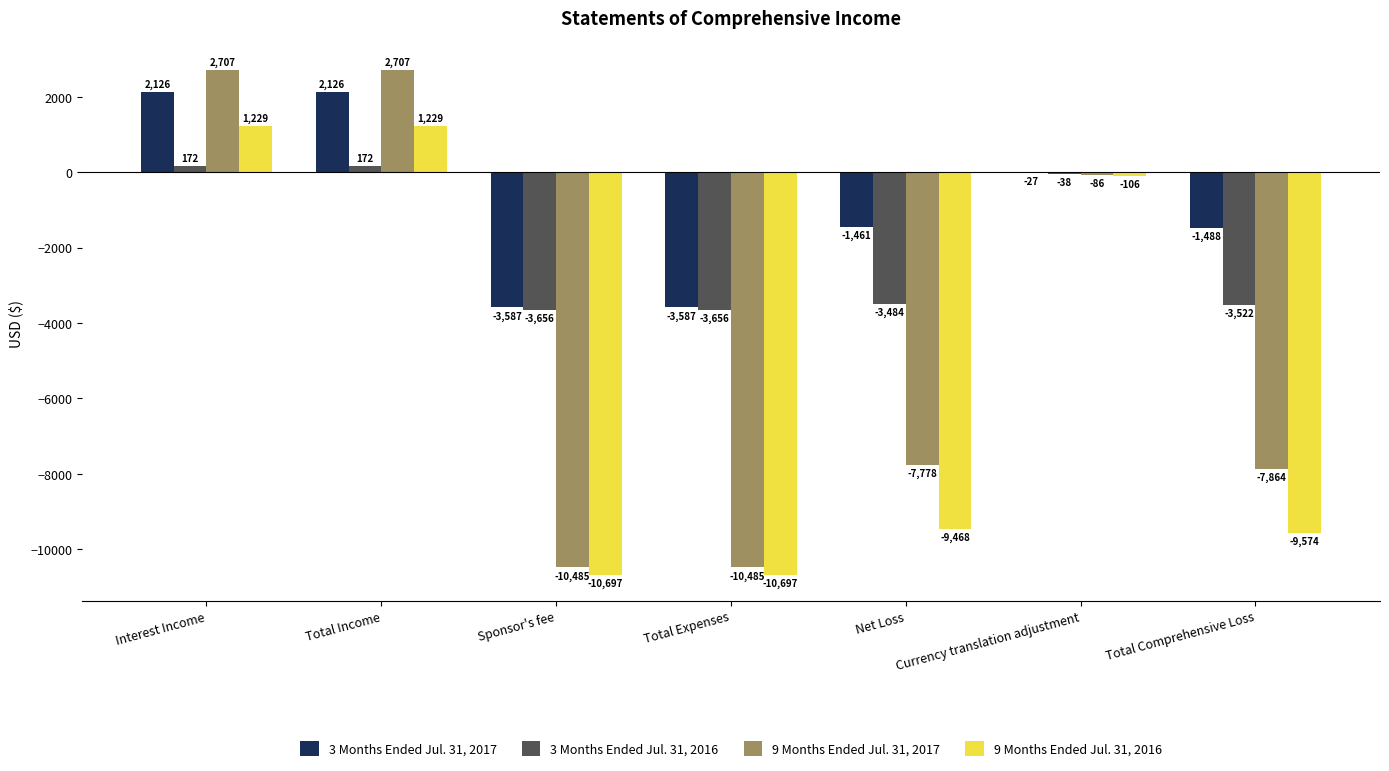

Which series has the largest total across all categories?

3 Months Ended Jul. 31, 2017